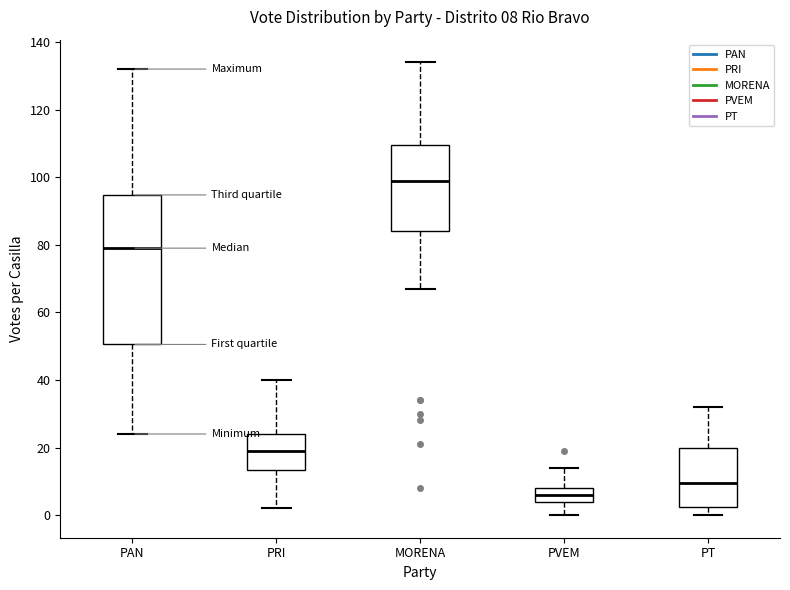

Comparing the boxes themselves (not the whiskers), which one is the tallest?

PAN